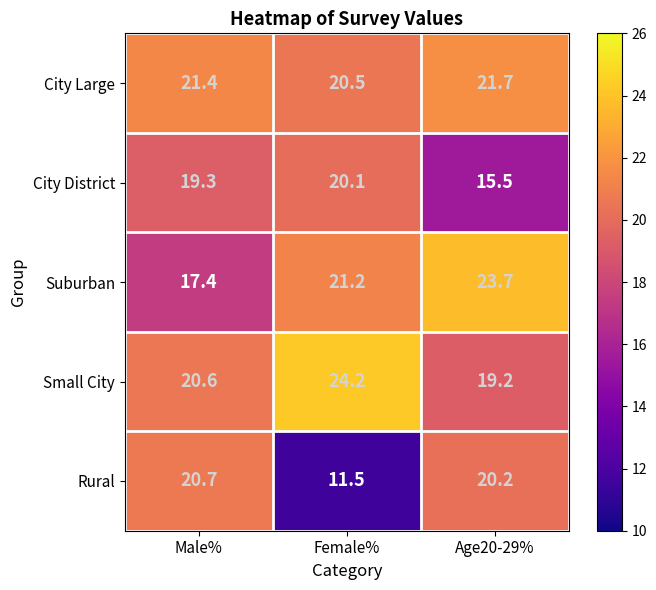

Where is City District nearest to the value 17?

Age20-29%